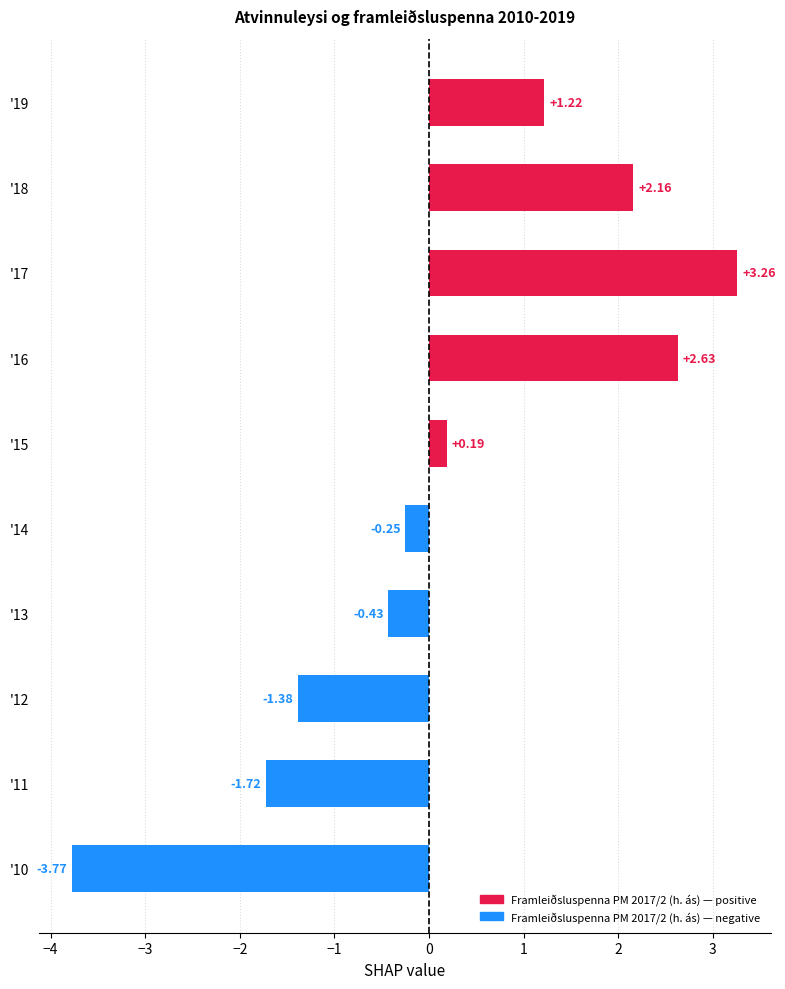

List the labels in order of value, largest first.

'17, '16, '18, '19, '15, '14, '13, '12, '11, '10